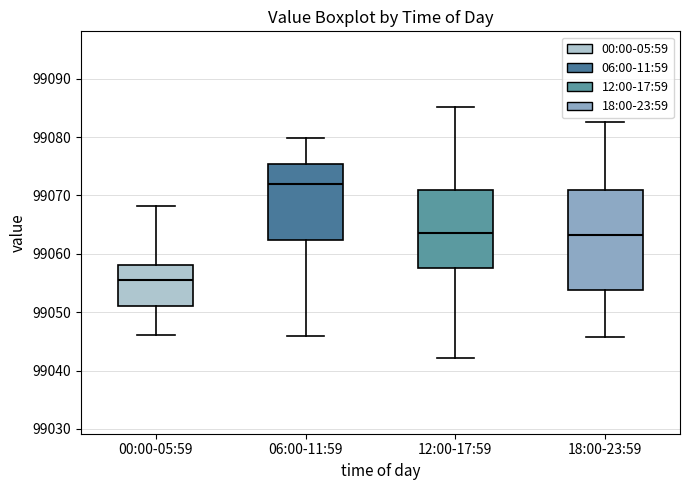

Which box has the highest median line?

06:00-11:59